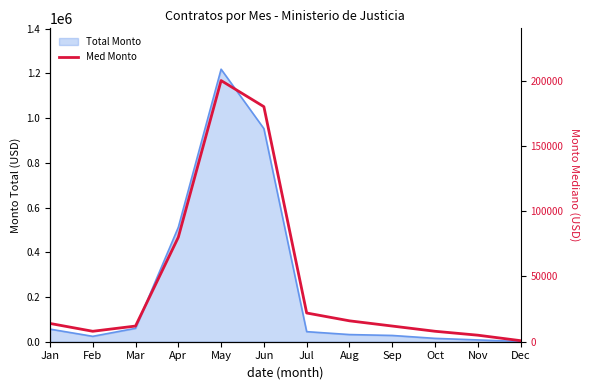

List the labels in order of value, smallest first.

Dec, Nov, Feb, Oct, Mar, Sep, Jan, Aug, Jul, Apr, Jun, May